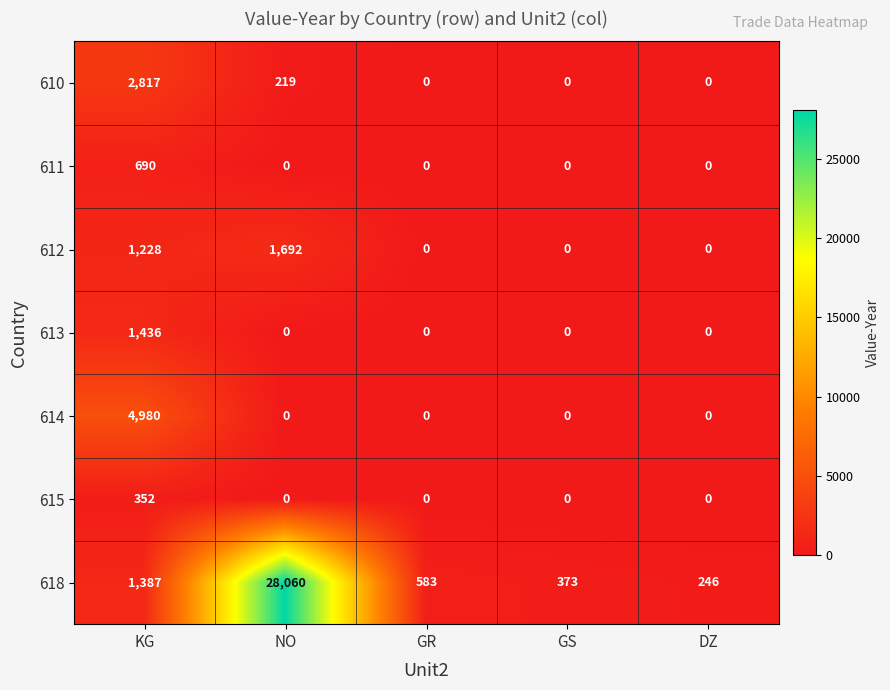

Is it true that 611 equals -335 at DZ?

False